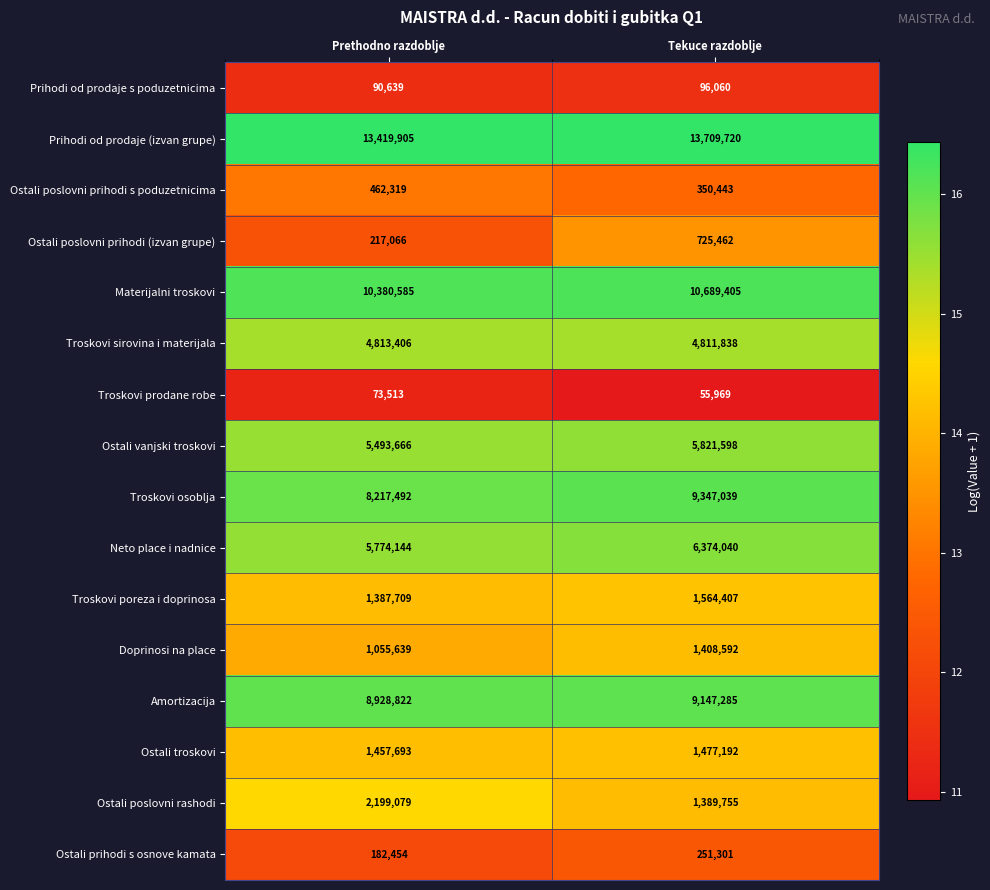

What is the average value of the Prihodi od prodaje s poduzetnicima series?

93350